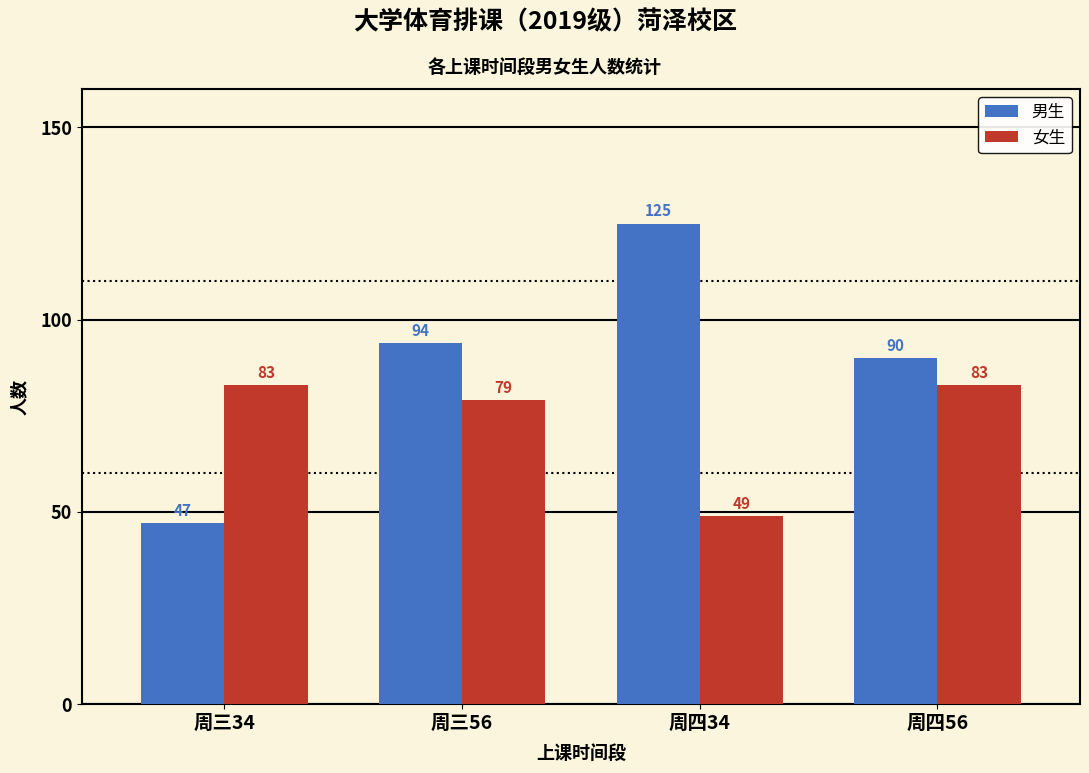

Which series has the largest total across all categories?

男生